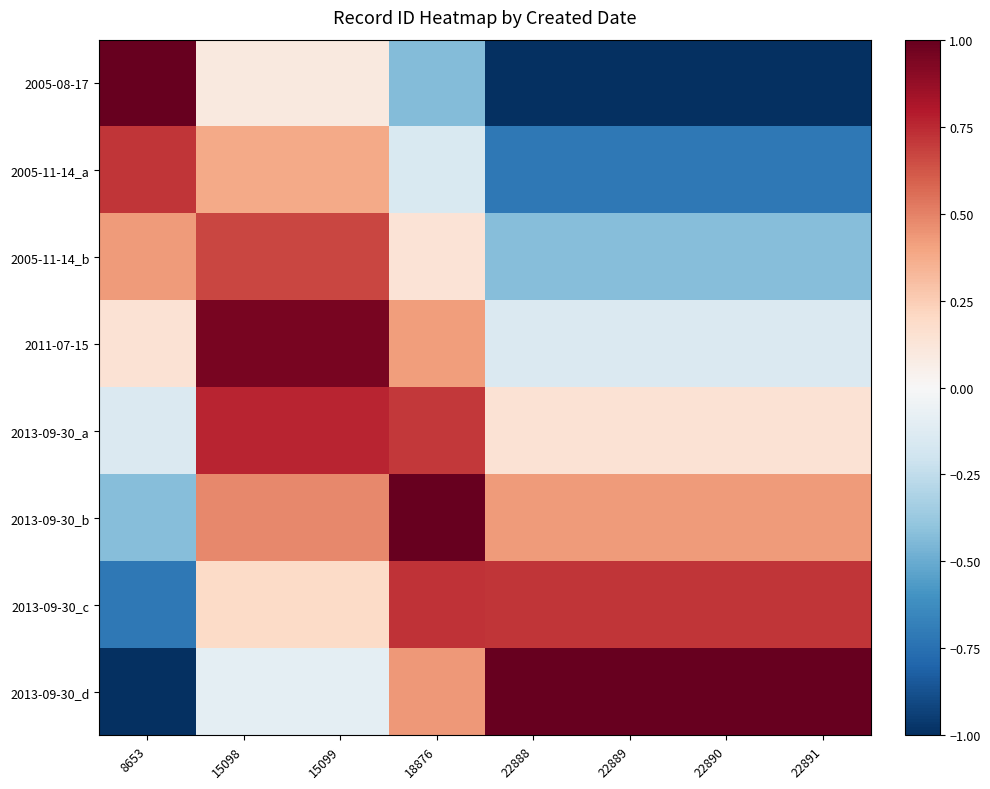

At which category is the sum across all series the highest?

15098